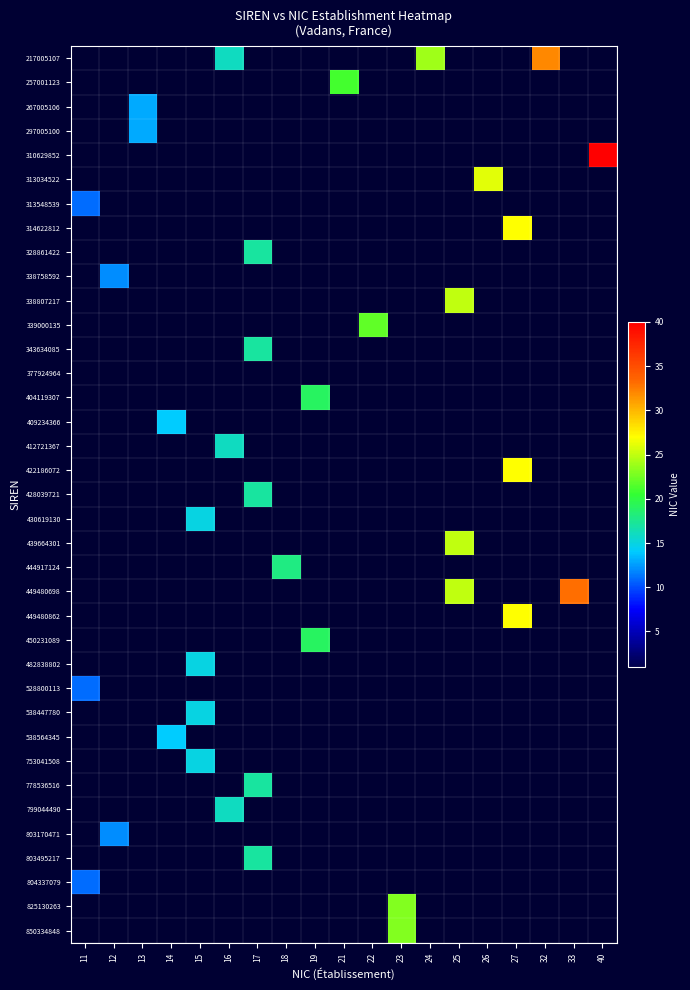

What is the difference between the highest and lowest values at 17?

17